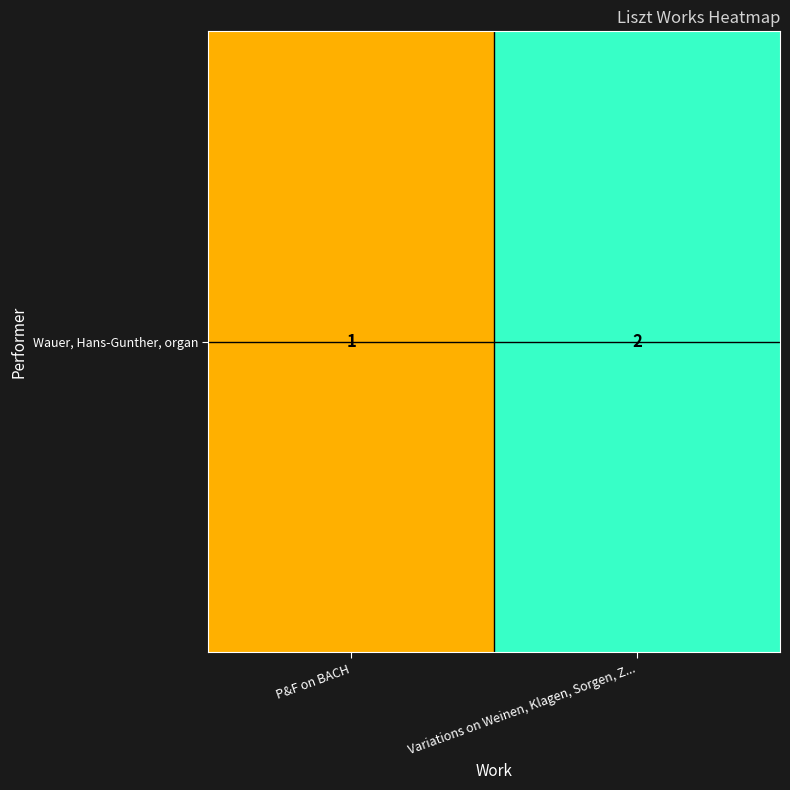

Which label corresponds to the smallest value in the chart?

P&F on BACH